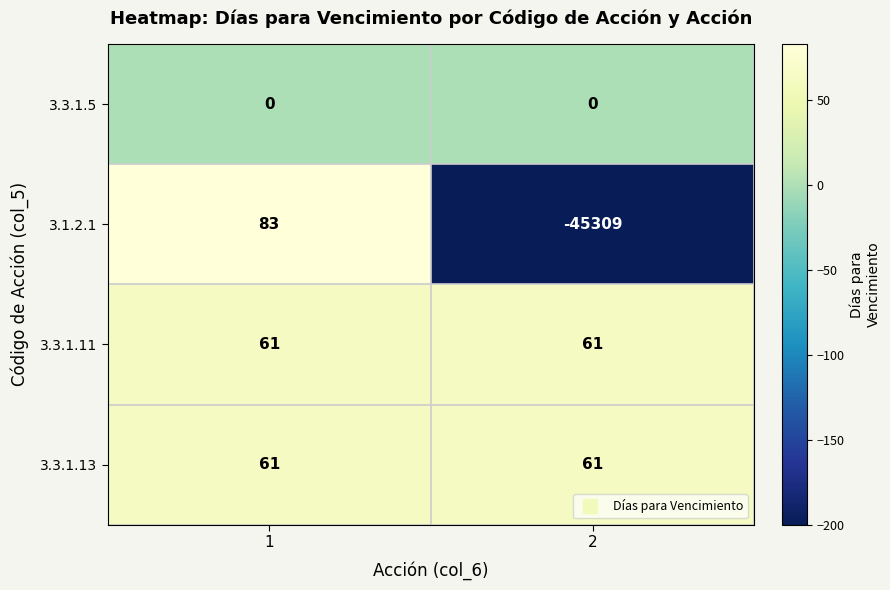

What is the greatest value displayed?

83